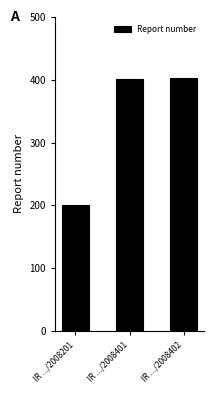

The chart shows a value of 639 at IR .../2008402. True or false?

False